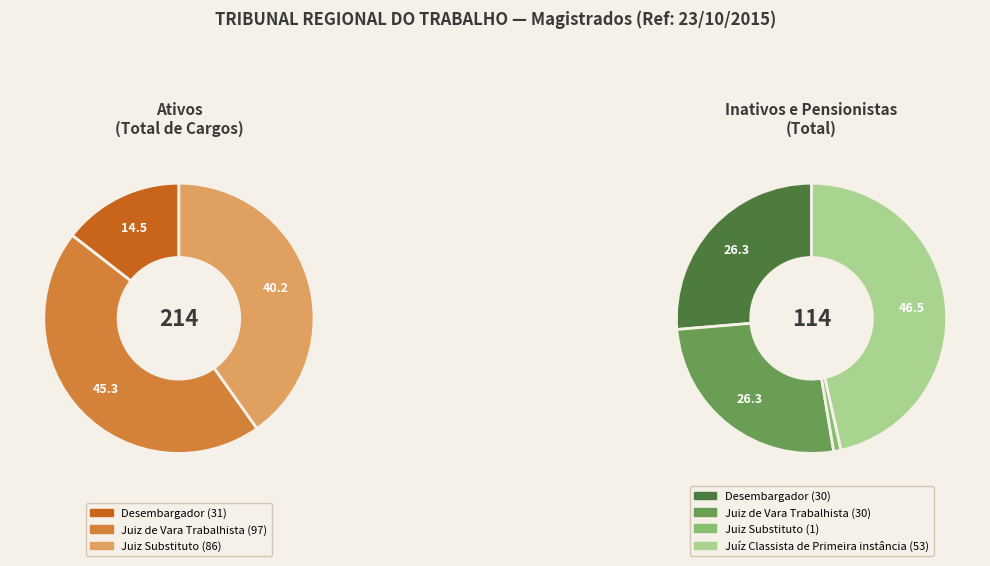

Does Juiz Substituto account for over 50% of the chart?

No